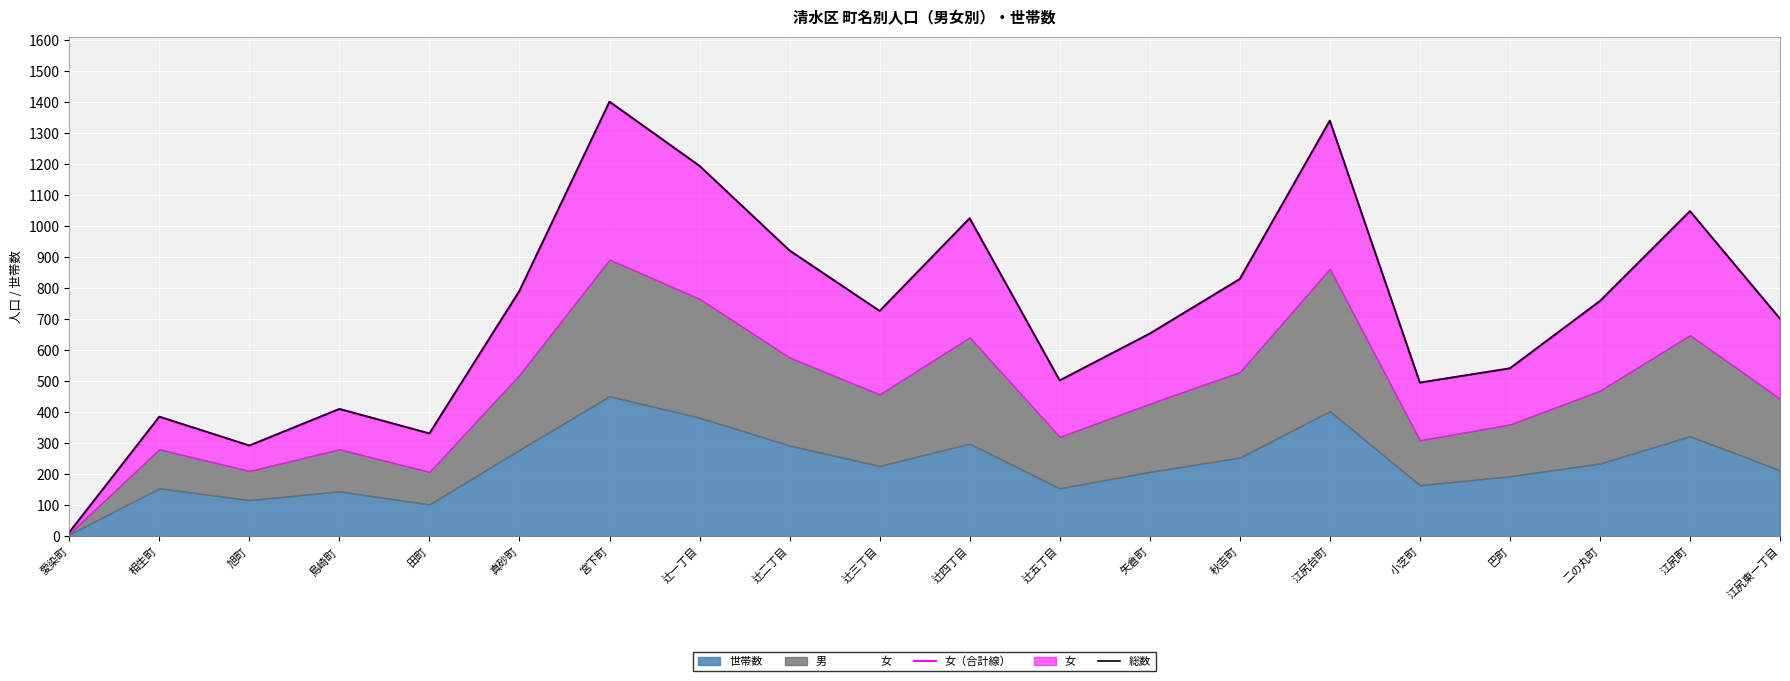

What is the difference between the second highest and minimum values in the 女（合計線） series?

1328